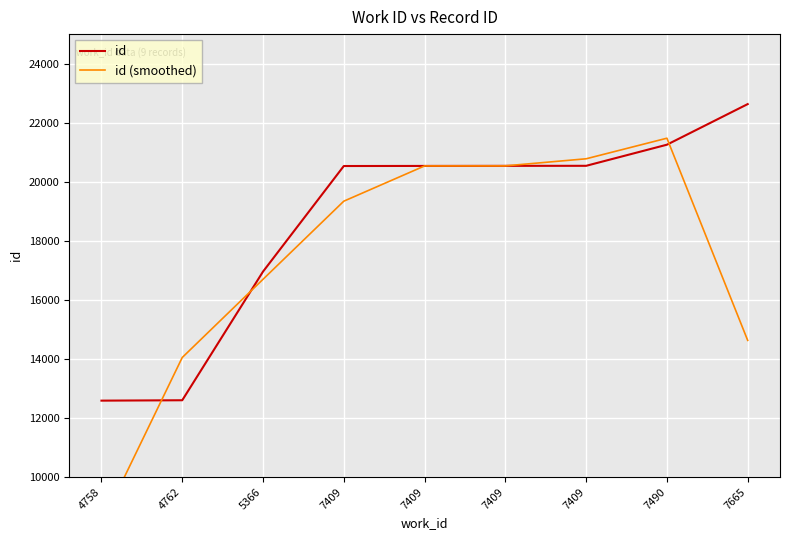

What value does the id (smoothed) series have at 5366?

16697.3